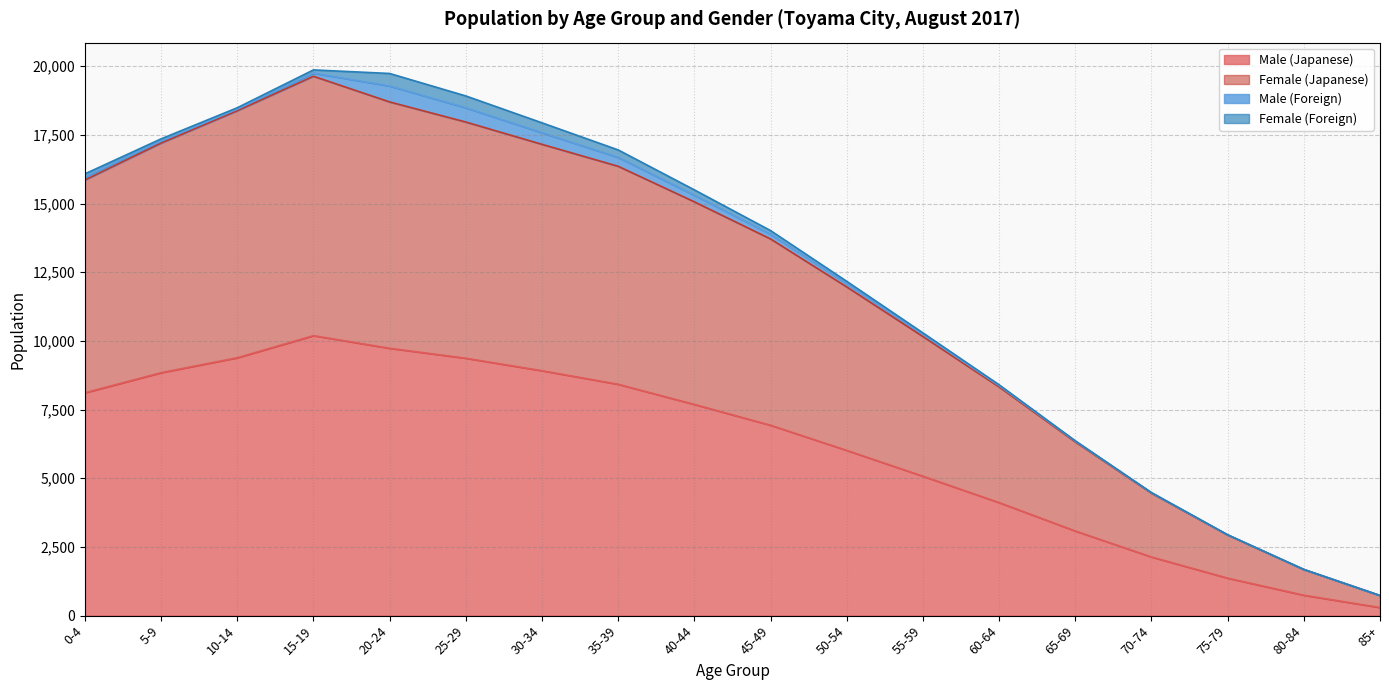

What is the difference between the maximum and minimum values in the Male (Japanese) series?

9897